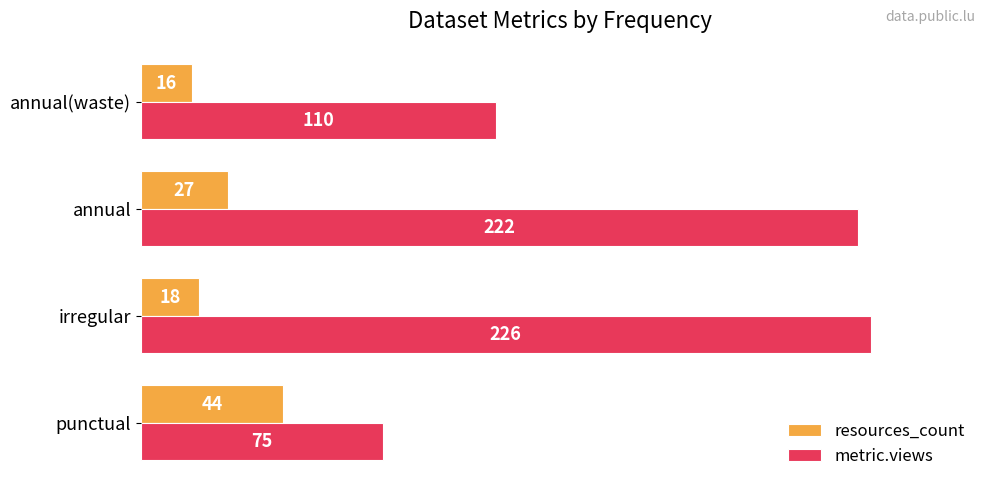

Rank the series by their average value, from highest to lowest.

metric.views, resources_count